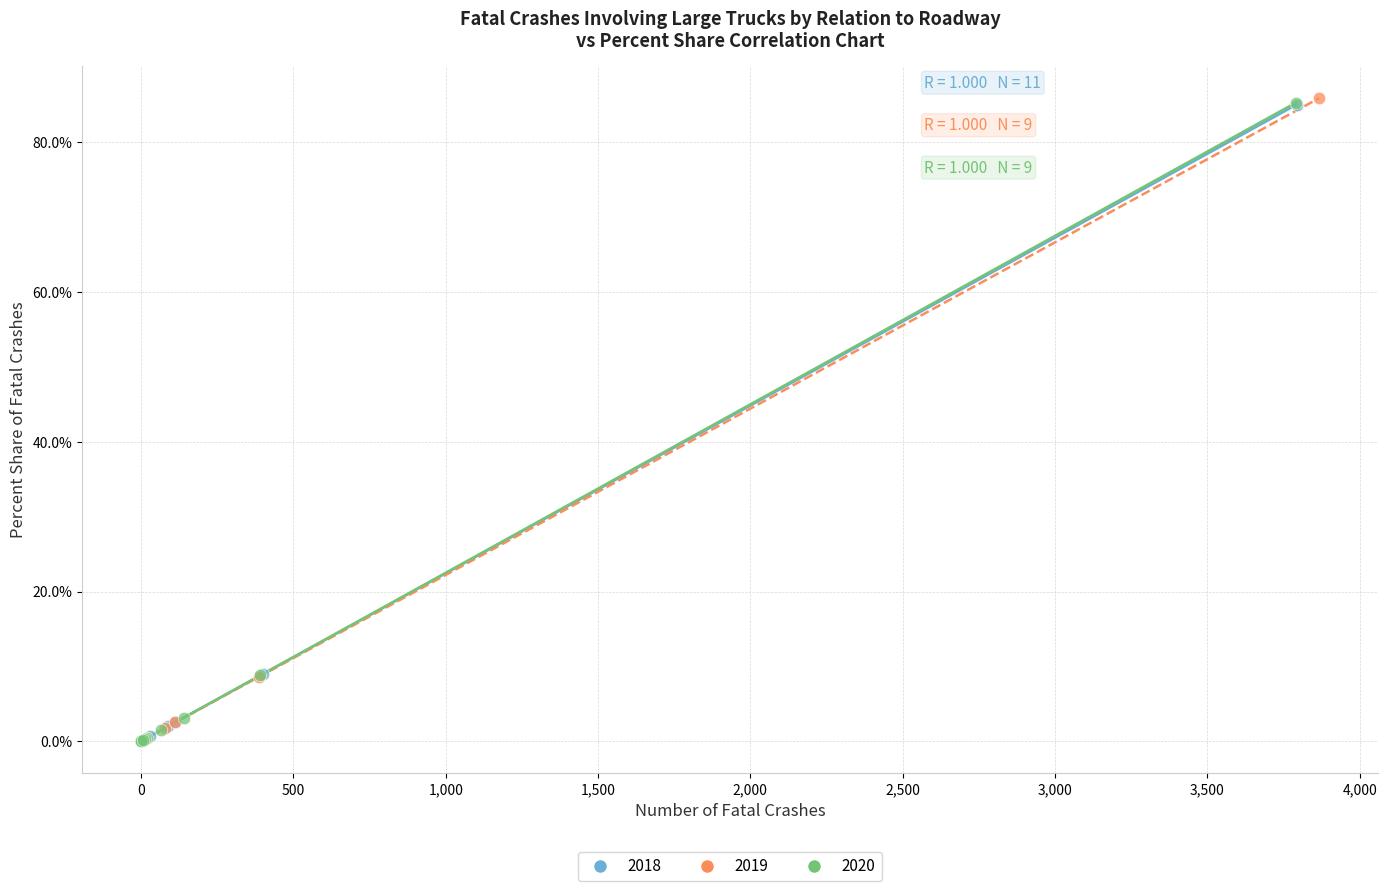

What are all the series names shown in the legend?

2018, 2019, 2020